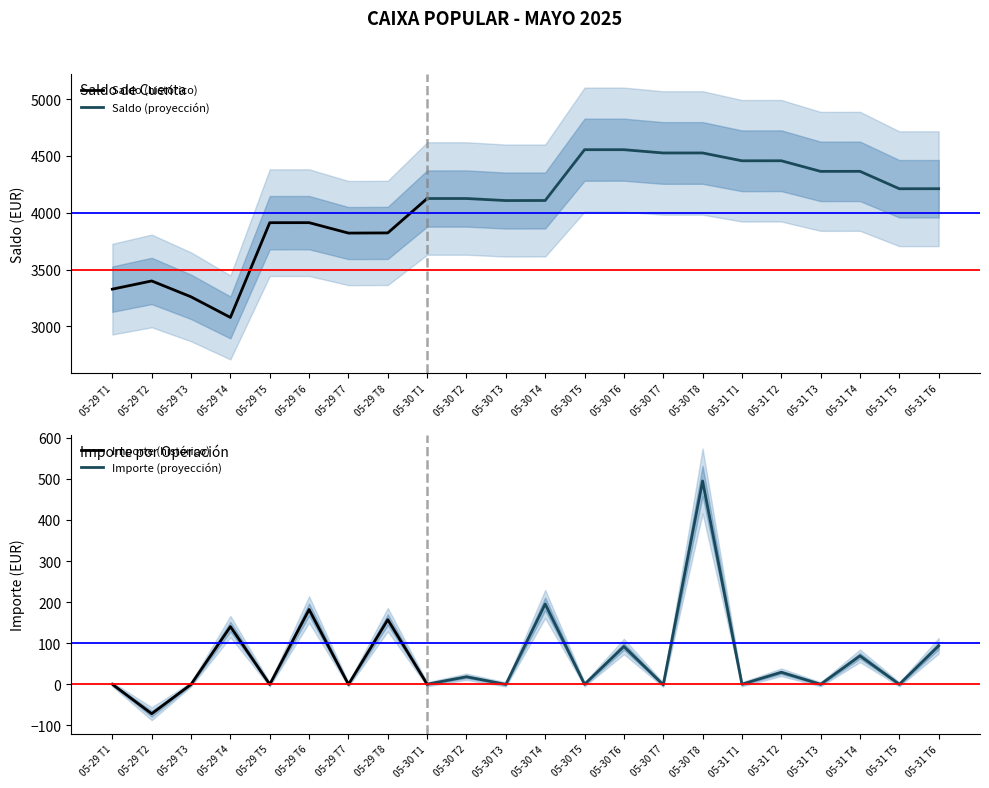

Is this an area chart (filled region under the line)?

No